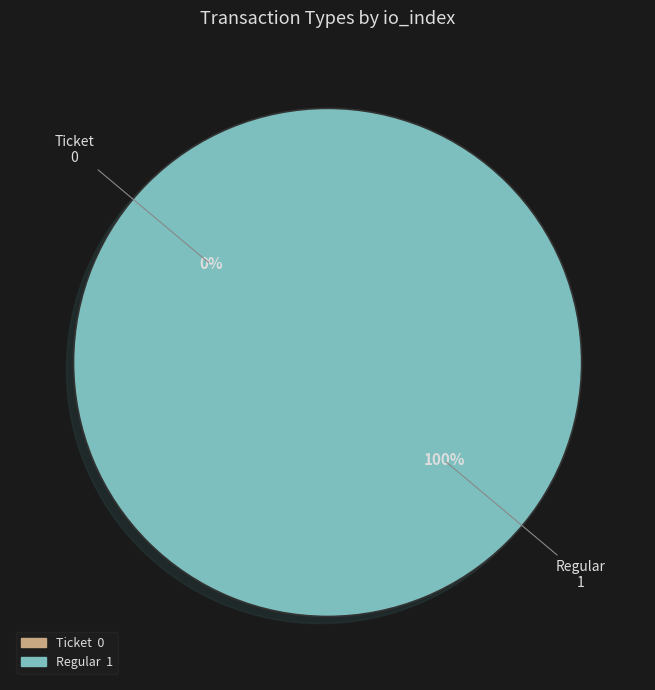

Which category has the smallest portion of the pie?

Ticket